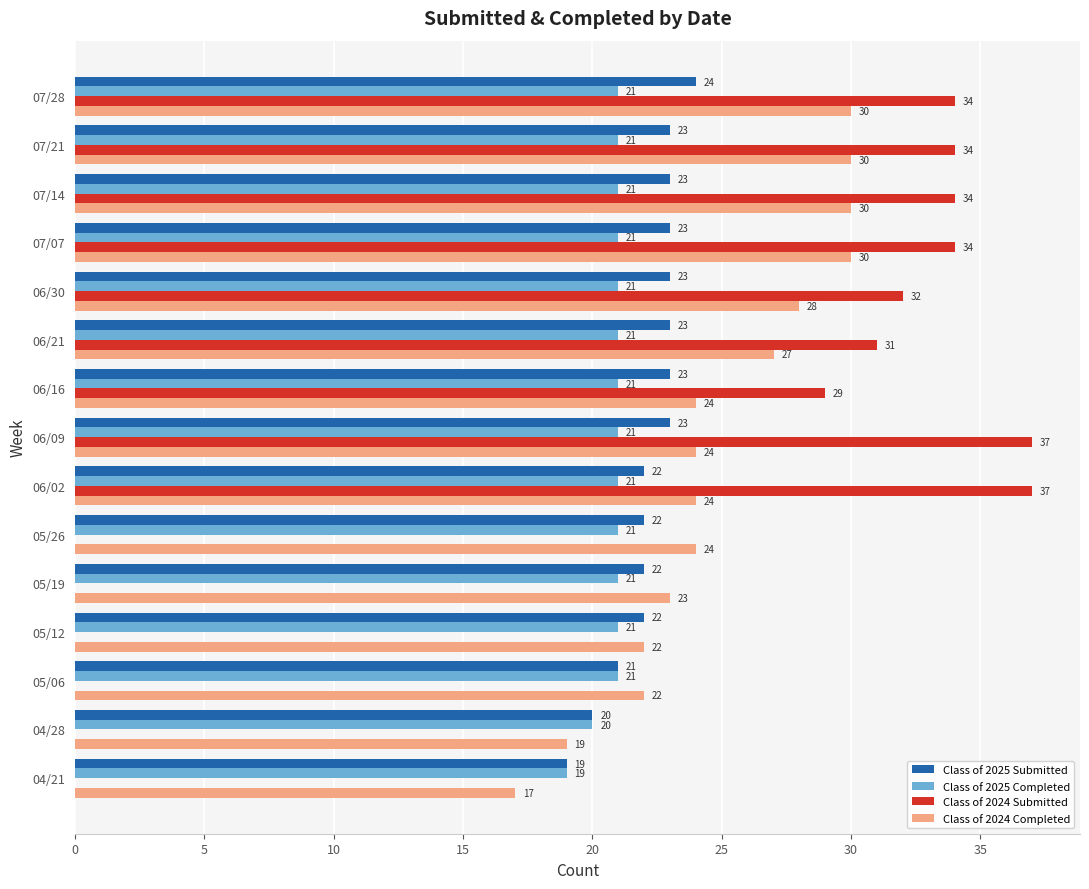

What is the highest value of the Class of 2025 Submitted series?

24